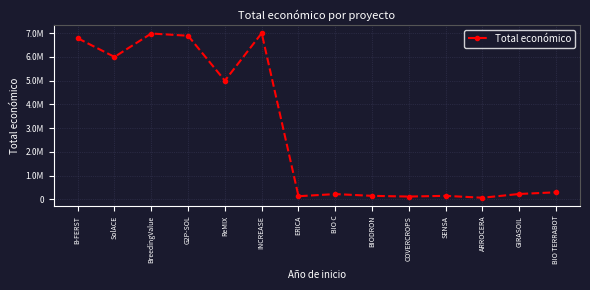

Which has a higher value, ERICA or GIRASOIL?

GIRASOIL